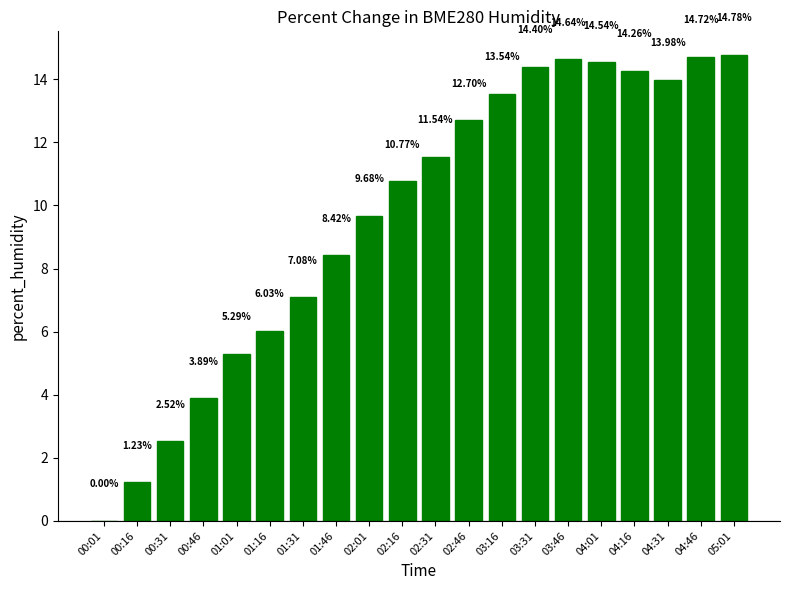

What is the sum of the values at 03:46 and 04:01?

29.2